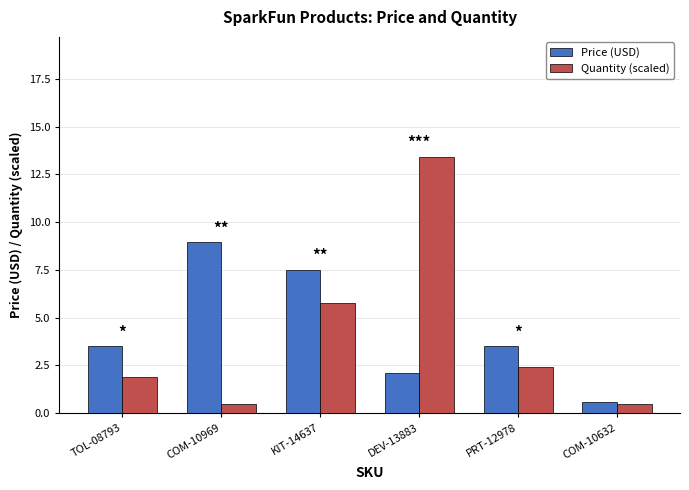

How many groups of bars are there?

6